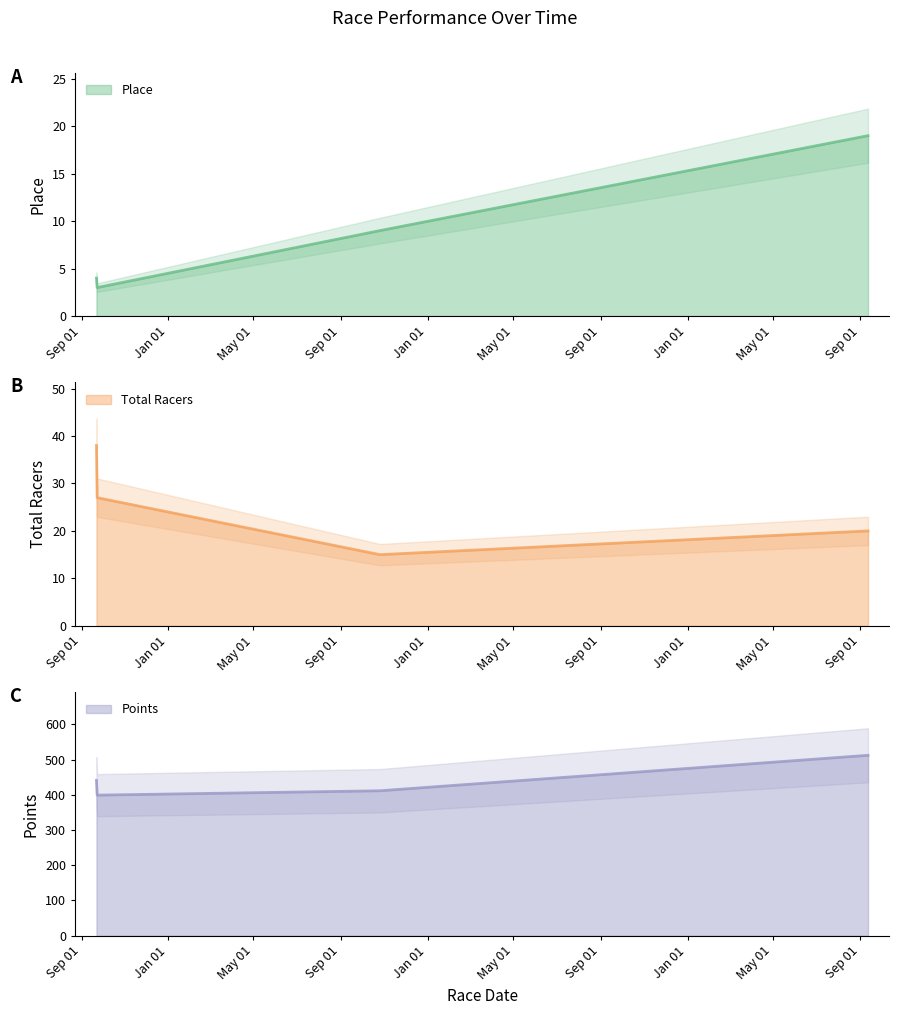

Is the value of Total Racers at 2018-09-23 greater than the value of Points at 2021-09-12?

No